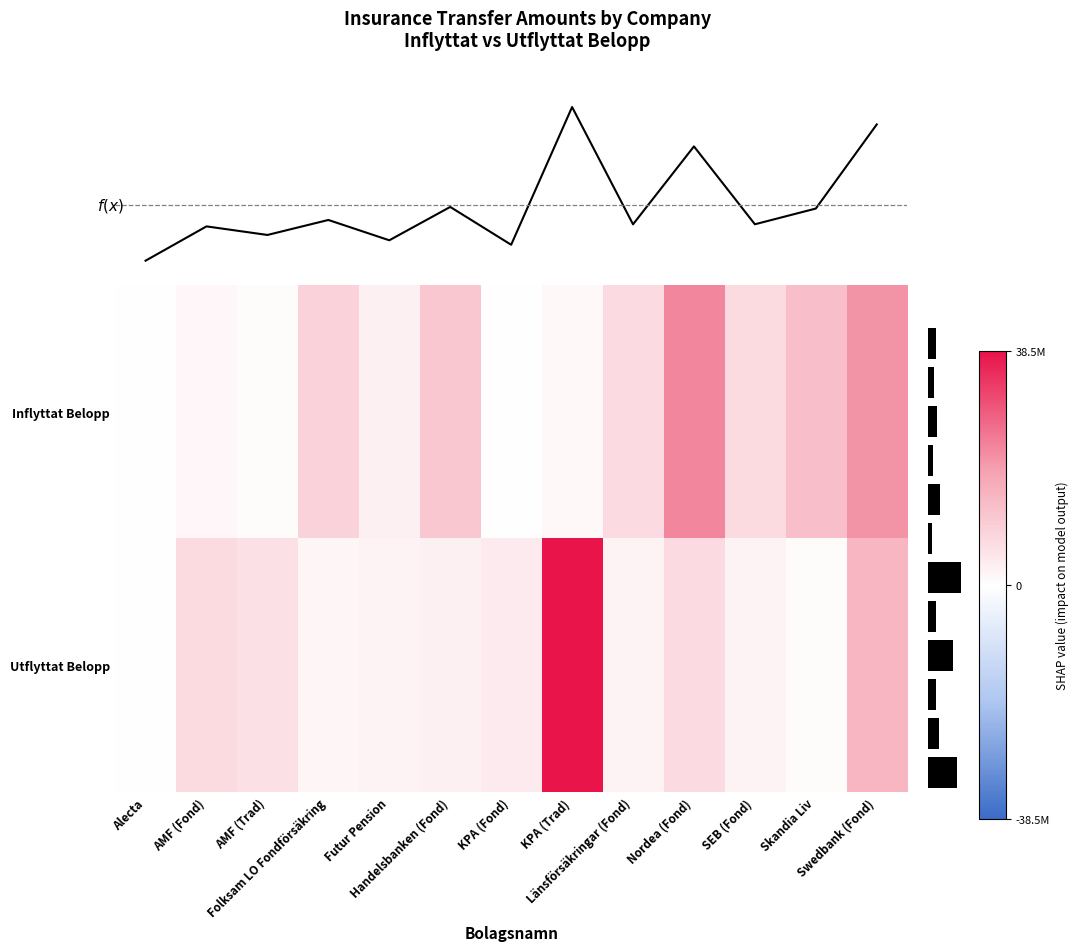

What is the sum of all Utflyttat Belopp values?

90650809.2